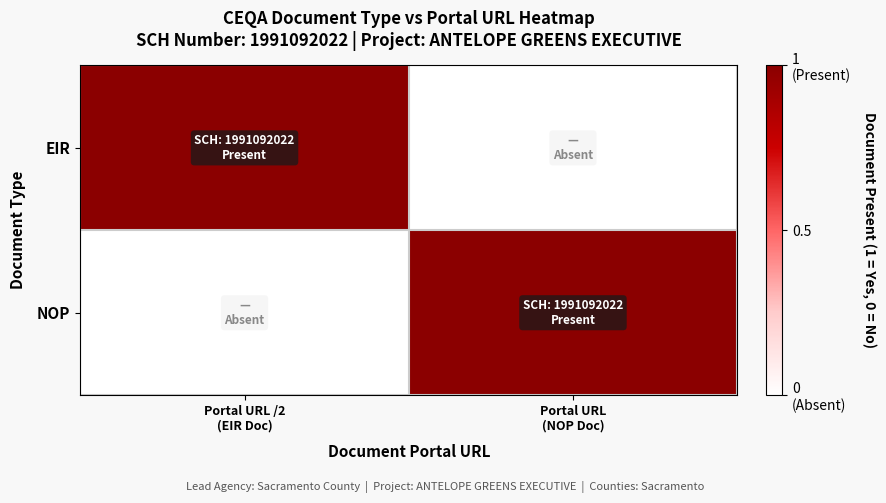

How many series are shown in this chart?

2